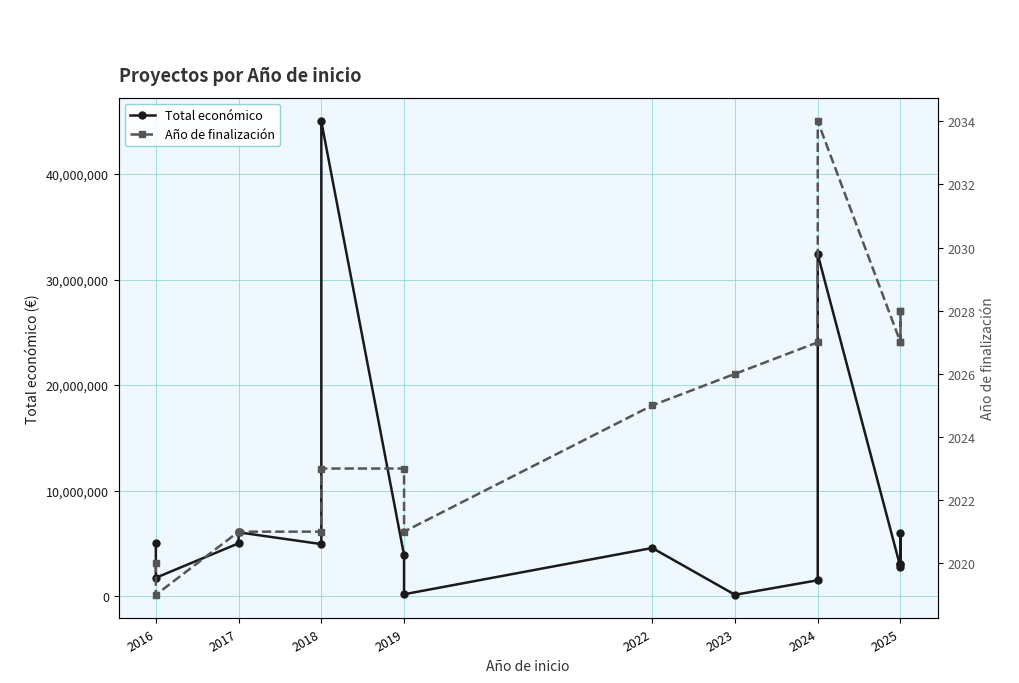

True or false: Total económico has more than 0 points higher than both neighbors.

True